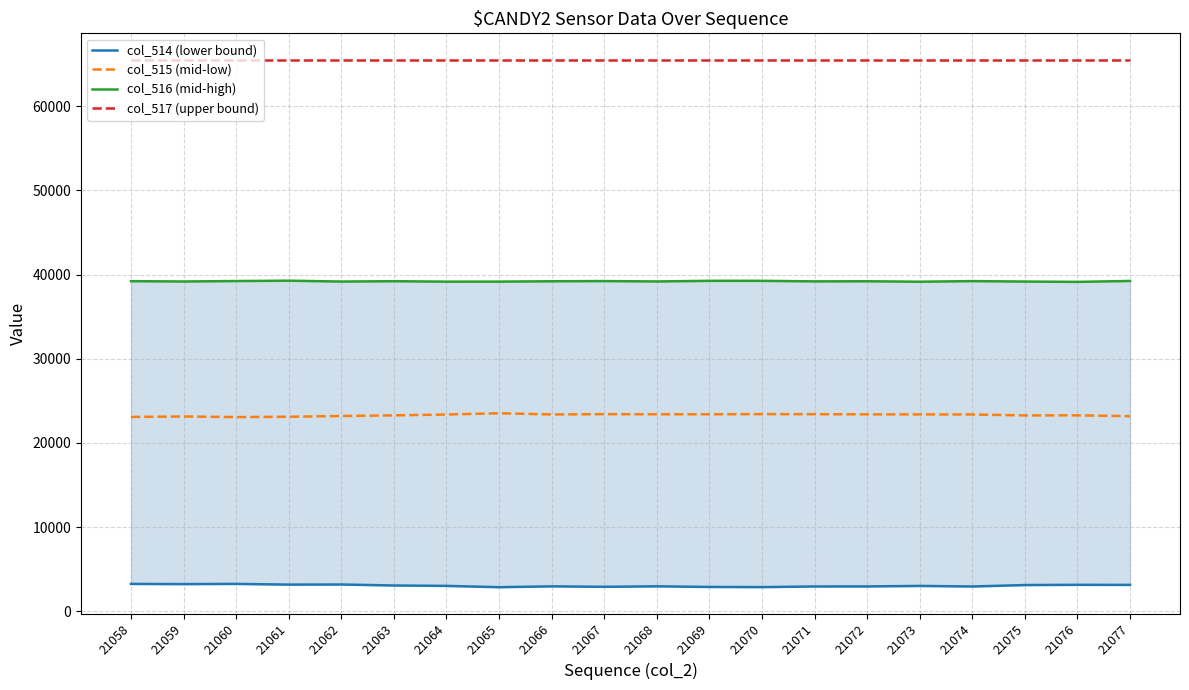

Reading left to right, extract all data points from this chart.

col_514 (lower bound): 3238	3217	3240	3157	3169	3052	3003	2850	2949	2895	2952	2878	2860	2934	2939	3000	2933	3103	3130	3122
col_515 (mid-low): 23080	23138	23063	23105	23194	23269	23373	23521	23380	23412	23399	23399	23418	23408	23391	23383	23376	23262	23273	23171
col_516 (mid-high): 39217	39180	39232	39273	39172	39214	39159	39164	39206	39228	39184	39258	39257	39193	39205	39152	39226	39170	39132	39242
col_517 (upper bound): 65535	65535	65535	65535	65535	65535	65535	65535	65535	65535	65535	65535	65535	65535	65535	65535	65535	65535	65535	65535